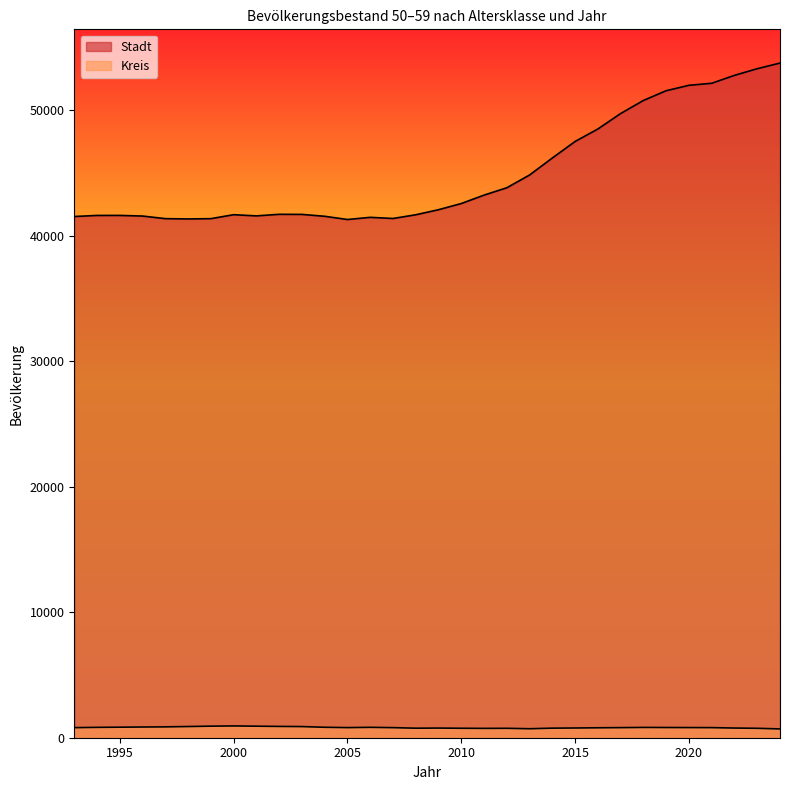

What is the value of the Kreis point at the 22nd from the left?

762